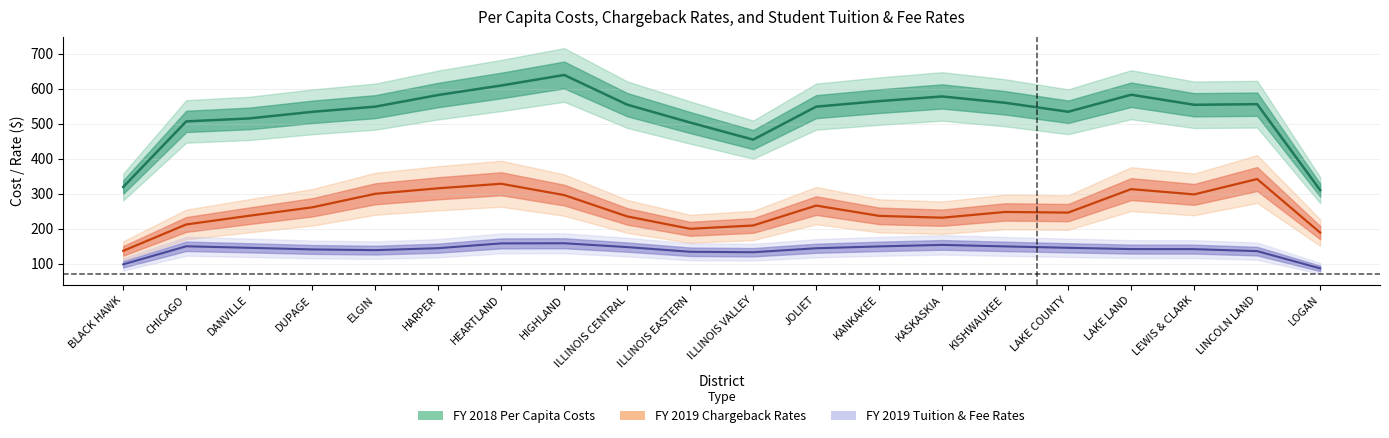

Does the chart have visible grid lines?

Yes